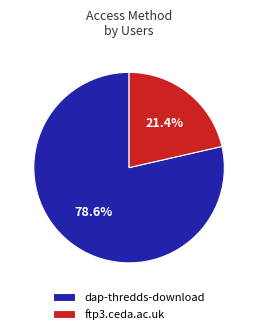

Does ftp3.ceda.ac.uk represent more than half of the total?

No